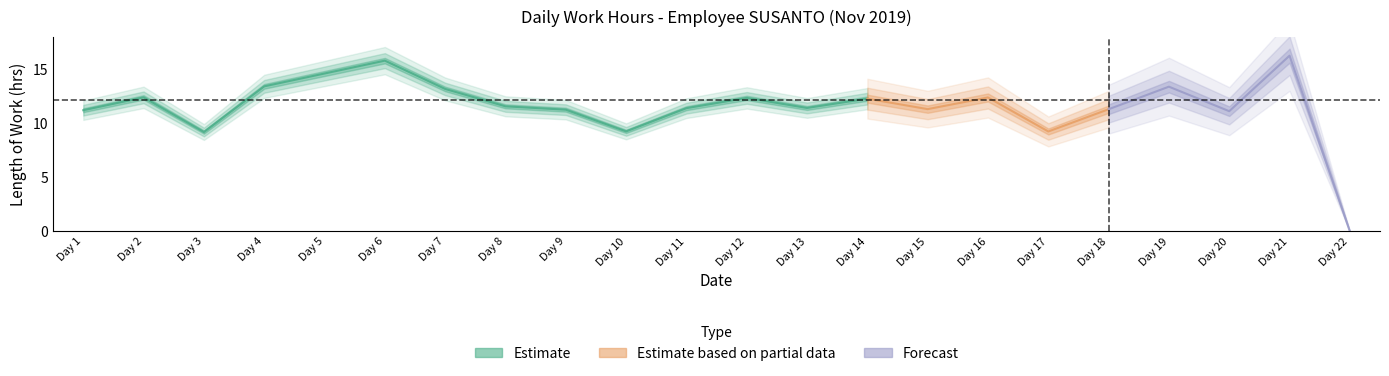

True or false: the data has more than 0 interior local peaks.

True